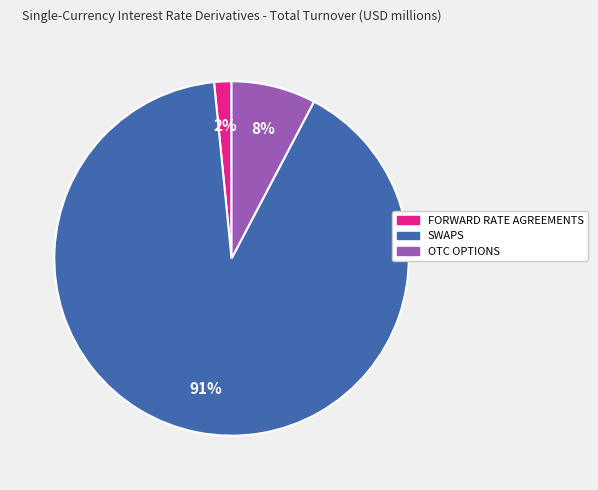

To the nearest percent, what is the average slice percentage?

33%